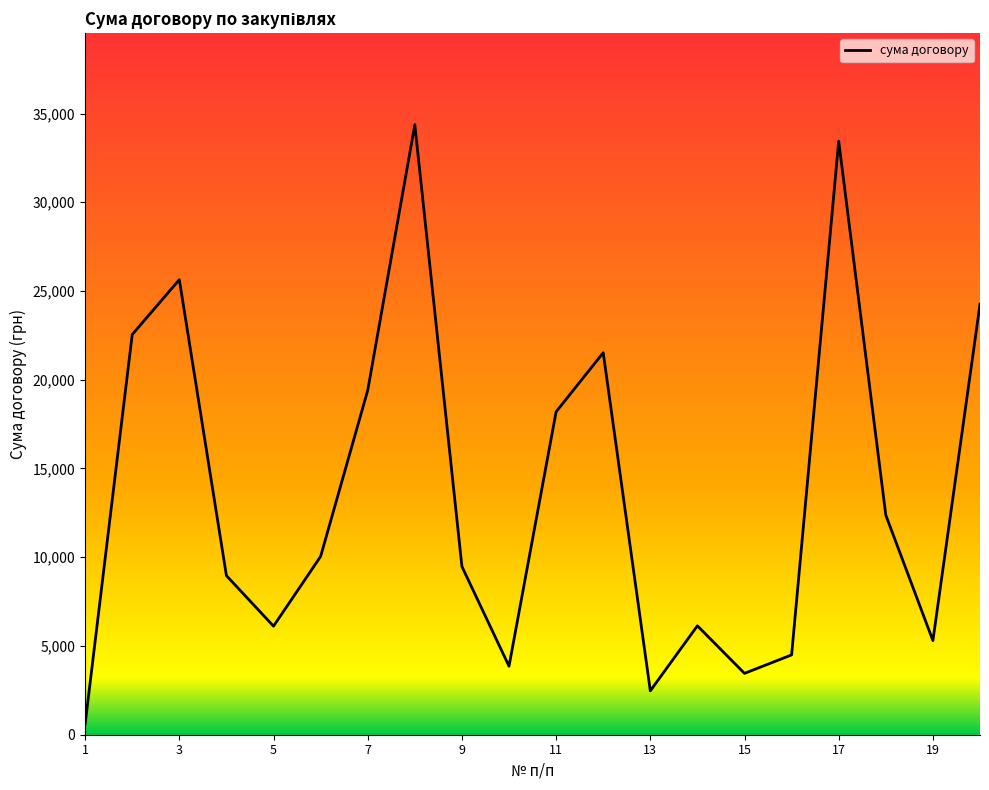

What is the greatest value displayed?

34372.0